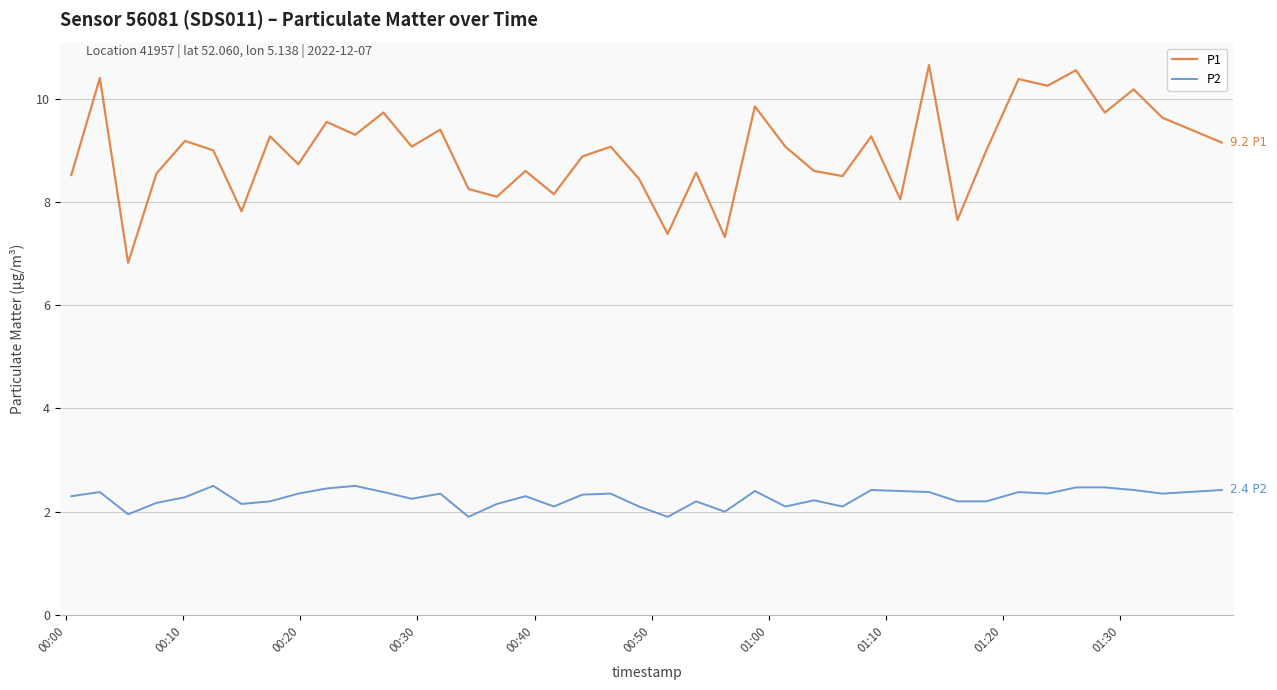

What is the maximum value for P1?

10.7